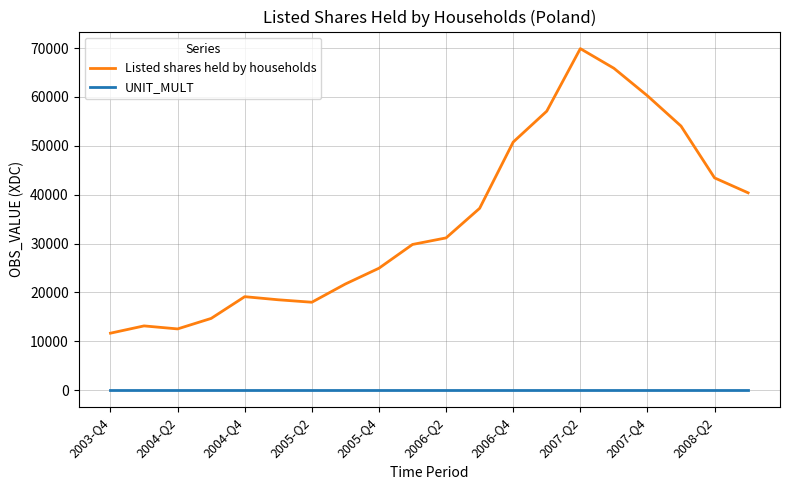

Which series has the widest spread of values?

Listed shares held by households